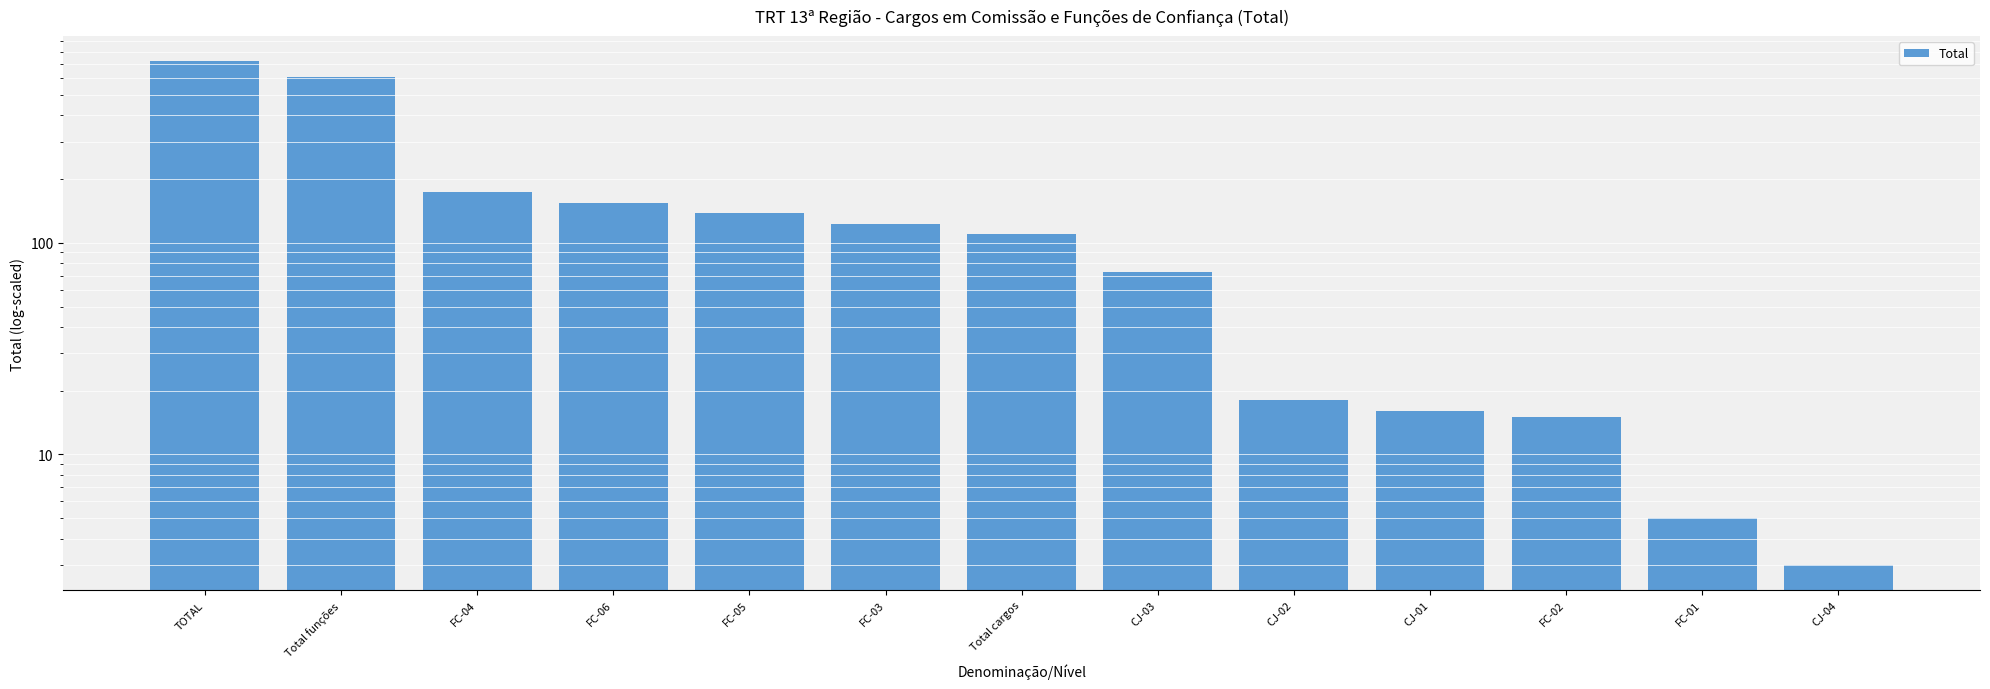

Read the value at Total cargos.

110